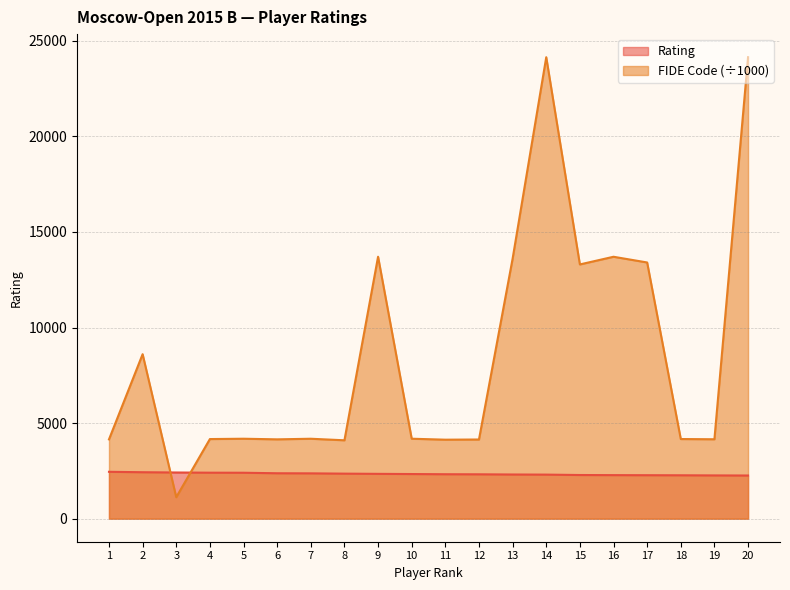

What are all the series names shown in the legend?

Rating, FIDE Code (÷1000)